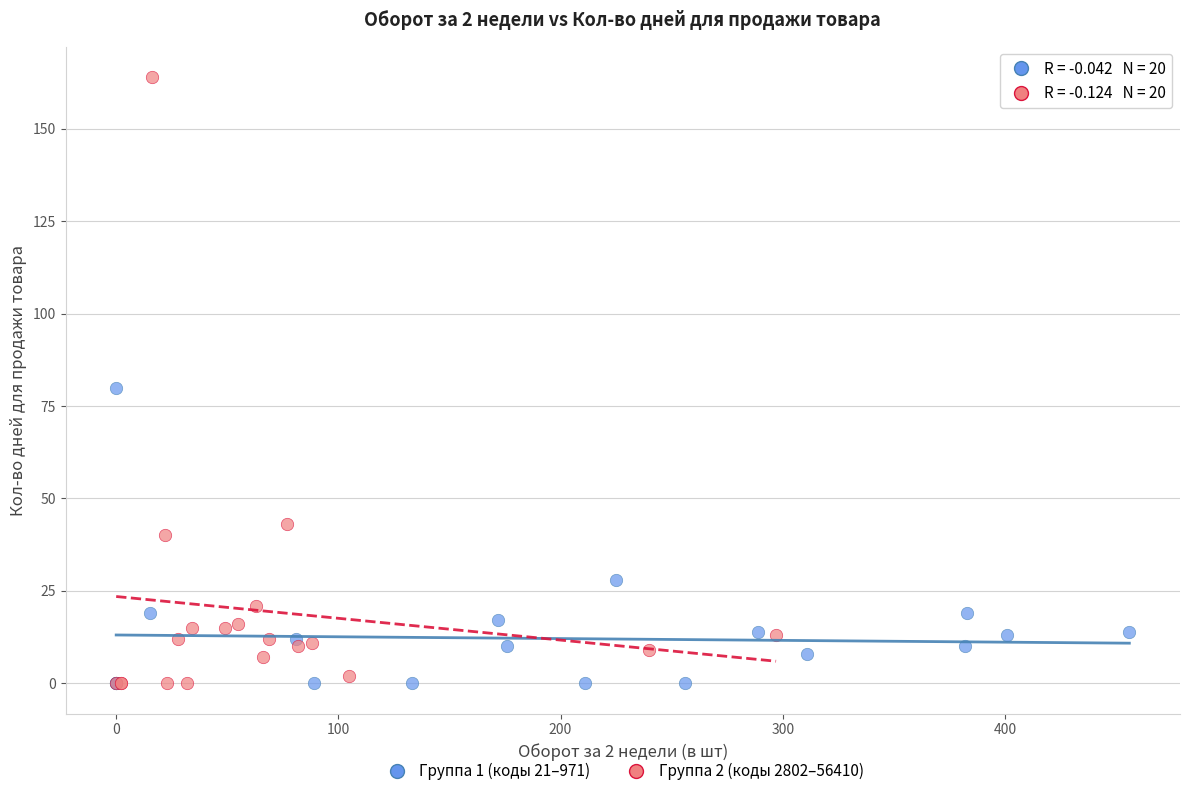

Which series contains the highest Y value?

Группа 2 (коды 2802–56410)